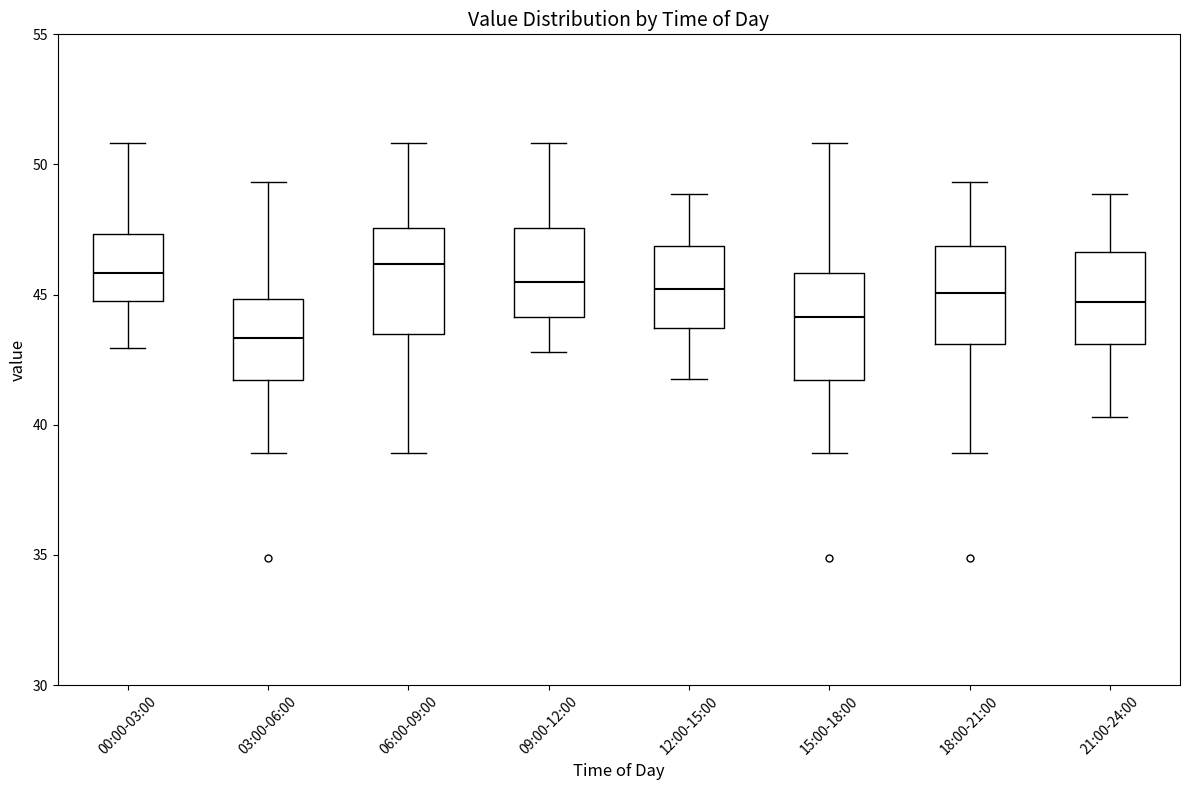

Reading left to right, transcribe this box plot: for each box, give where its median line is, the range the box spans, and where its two whiskers end, as read against the y-axis. The values are not printed on the chart, so give them approximately, as read against the axis.

00:00-03:00: median 46.0, box 44.5 to 47.5, whiskers 43.0 to 51.0
03:00-06:00: median 43.5, box 41.5 to 45.0, whiskers 39.0 to 49.5
06:00-09:00: median 46.0, box 43.5 to 47.5, whiskers 39.0 to 51.0
09:00-12:00: median 45.5, box 44.0 to 47.5, whiskers 43.0 to 51.0
12:00-15:00: median 45.0, box 43.5 to 47.0, whiskers 42.0 to 49.0
15:00-18:00: median 44.0, box 41.5 to 46.0, whiskers 39.0 to 51.0
18:00-21:00: median 45.0, box 43.0 to 47.0, whiskers 39.0 to 49.5
21:00-24:00: median 44.5, box 43.0 to 46.5, whiskers 40.5 to 49.0